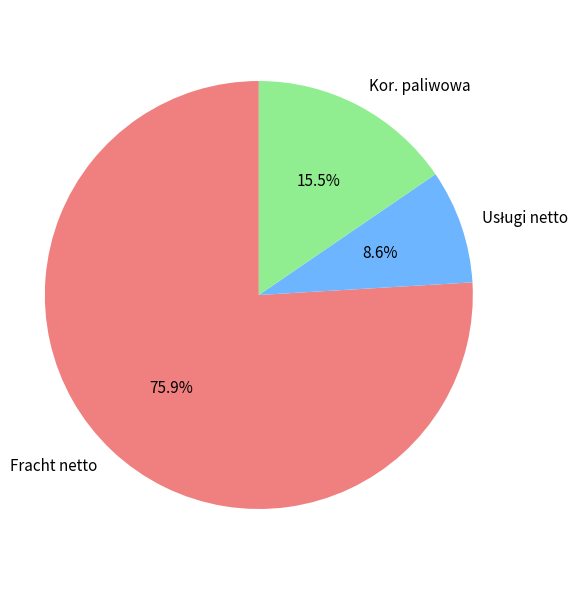

Which slice represents more than half of the pie?

Fracht netto